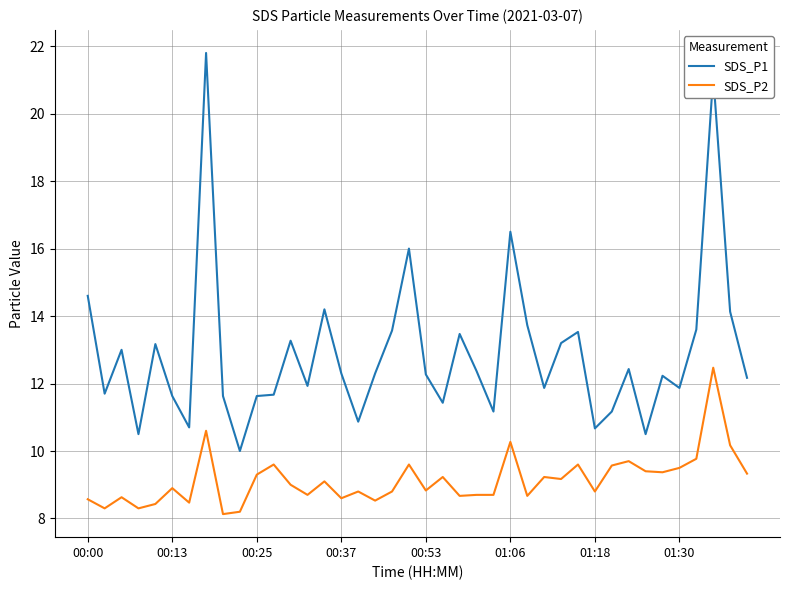

What are all the series names shown in the legend?

SDS_P1, SDS_P2